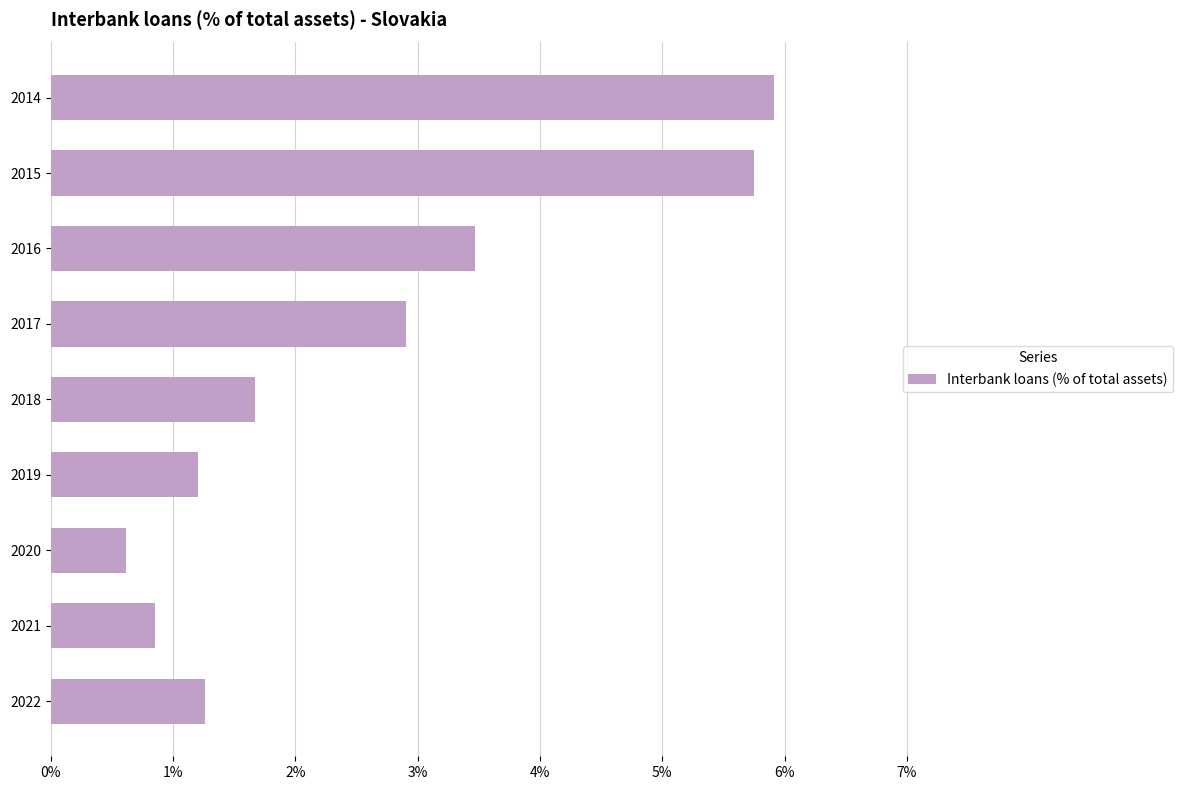

What is the value of the 4th bar from the top?

2.9